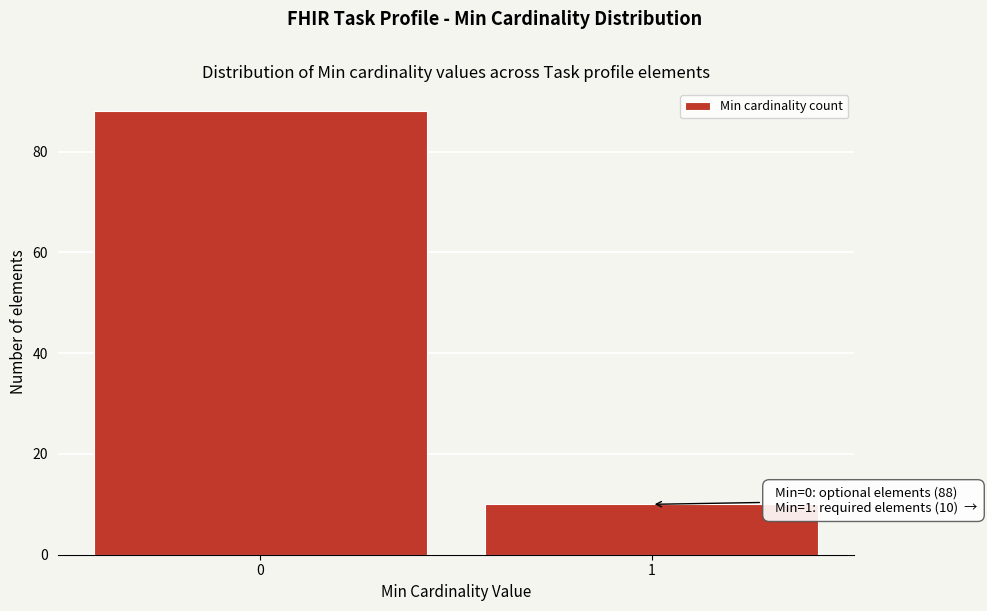

Reading left to right, extract all data points from this chart.

0=88	1=10